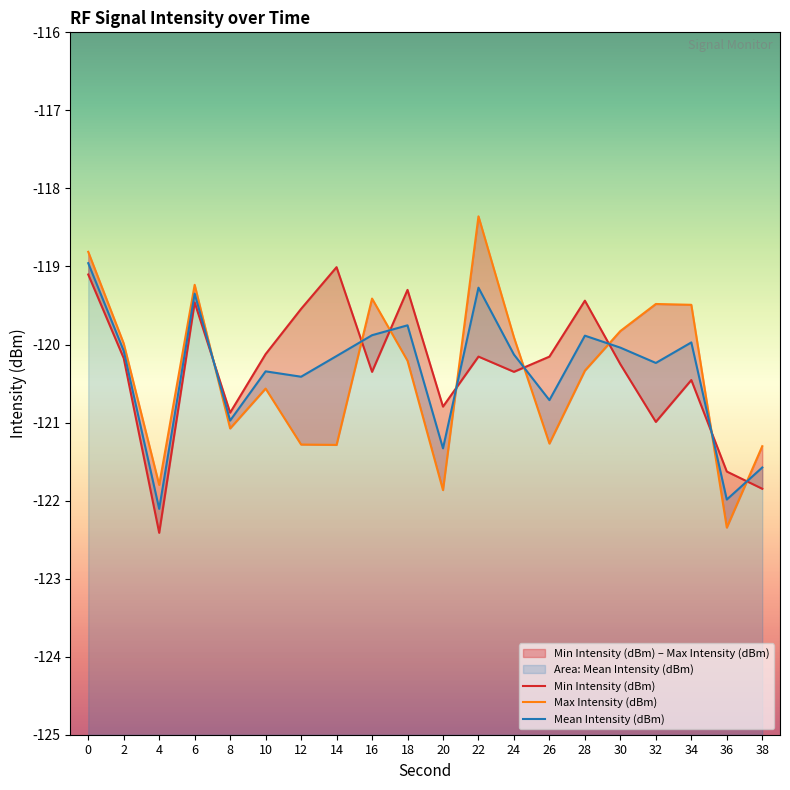

How many intersections are there between Max Intensity (dBm) and Mean Intensity (dBm)?

8